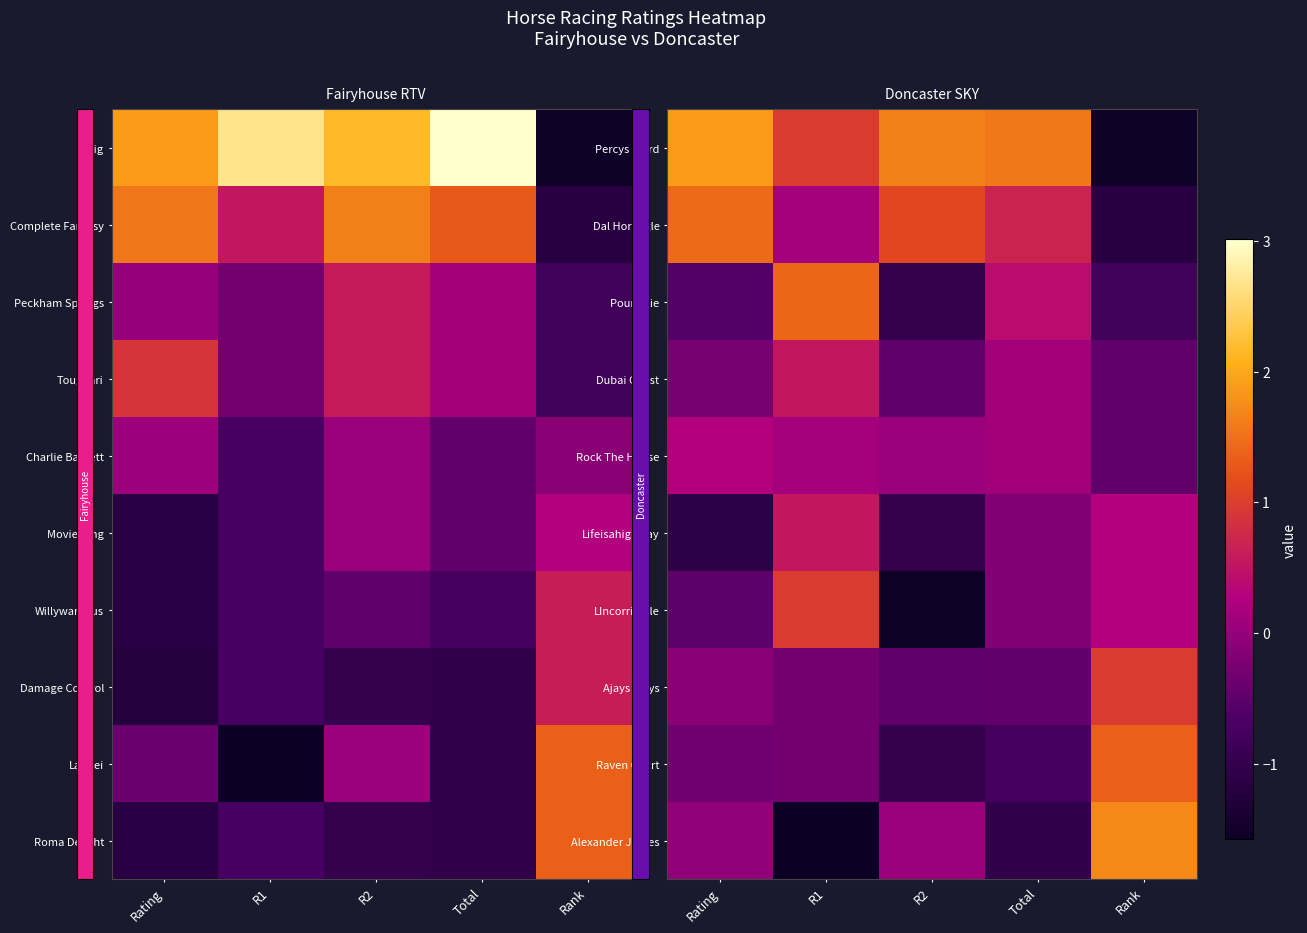

Count the number of data series in this chart.

10